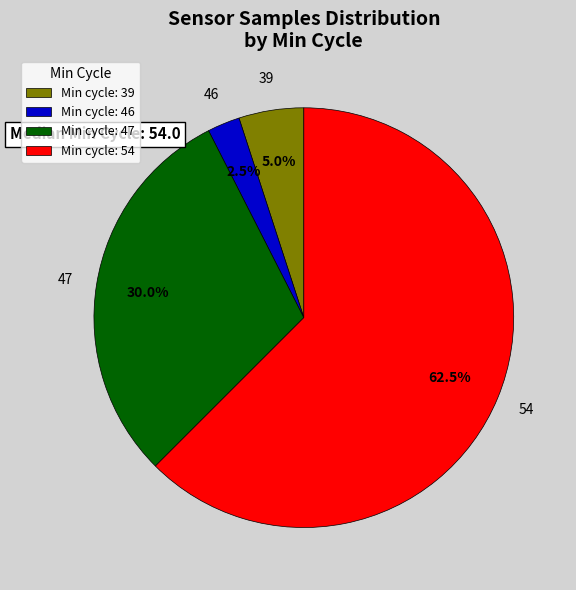

Which category has the smallest portion of the pie?

Min cycle: 46